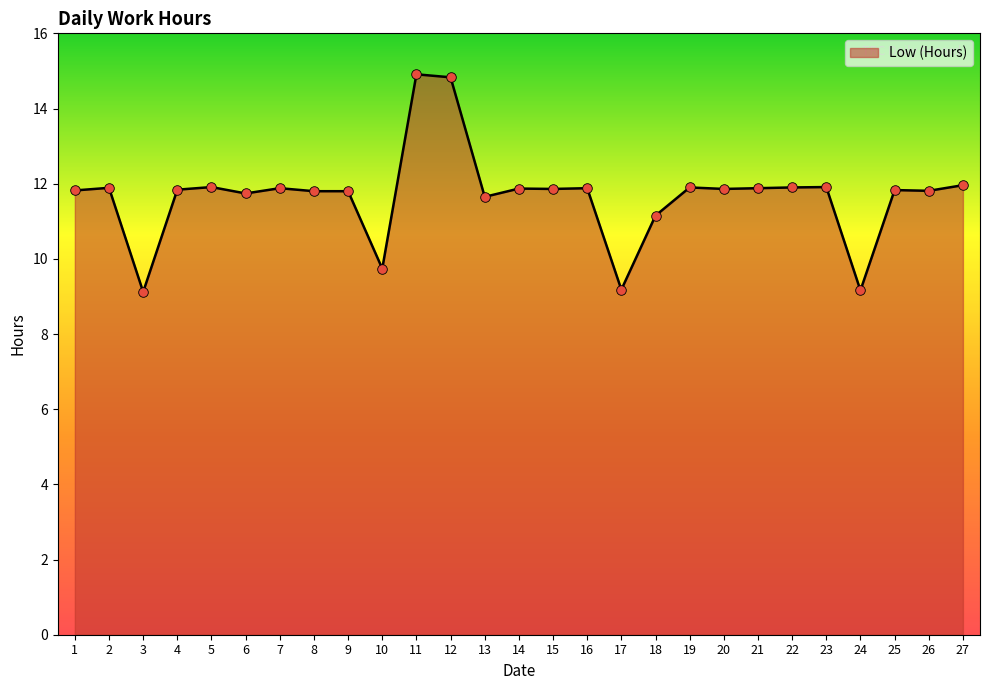

Between 18 and 8, which is larger?

8